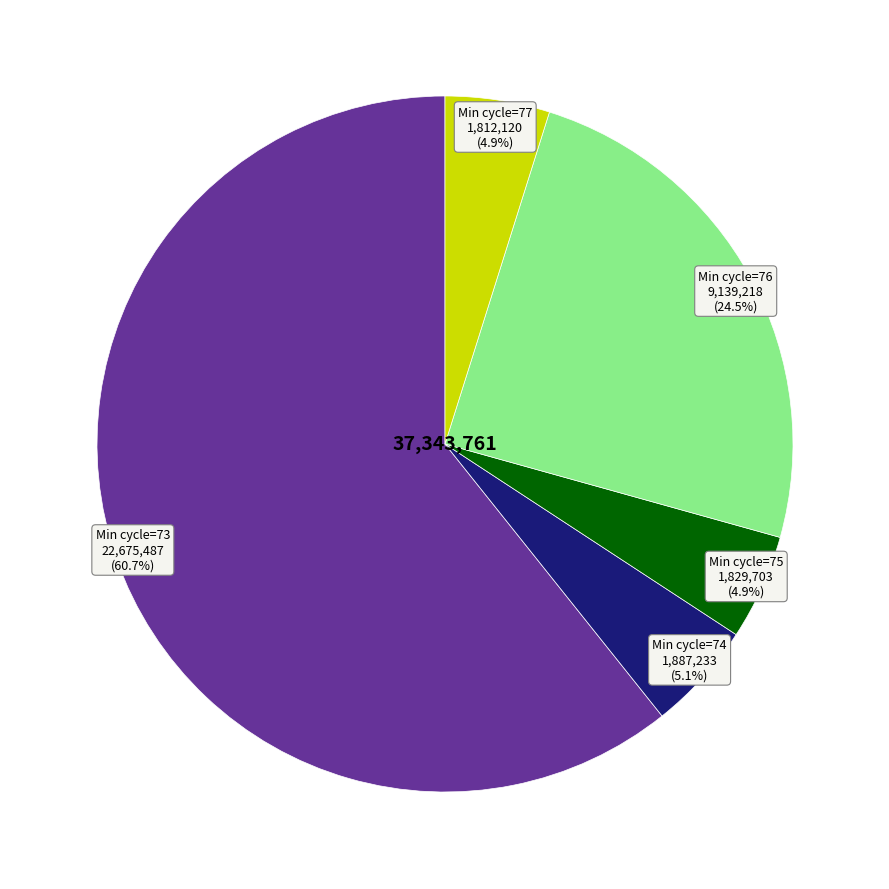

Is there a majority slice in this chart?

Yes